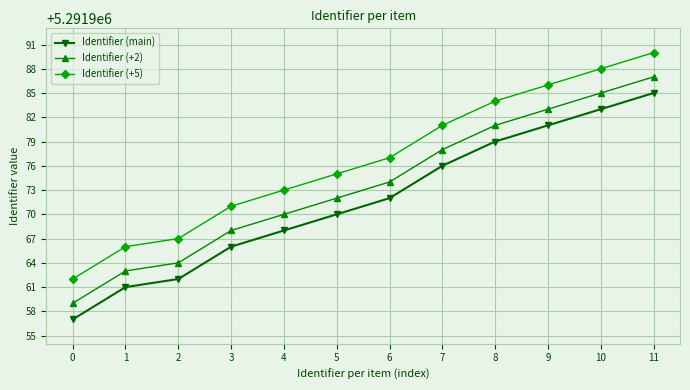

What is the value of the Identifier (+5) point at the 8th from the left?

5291981